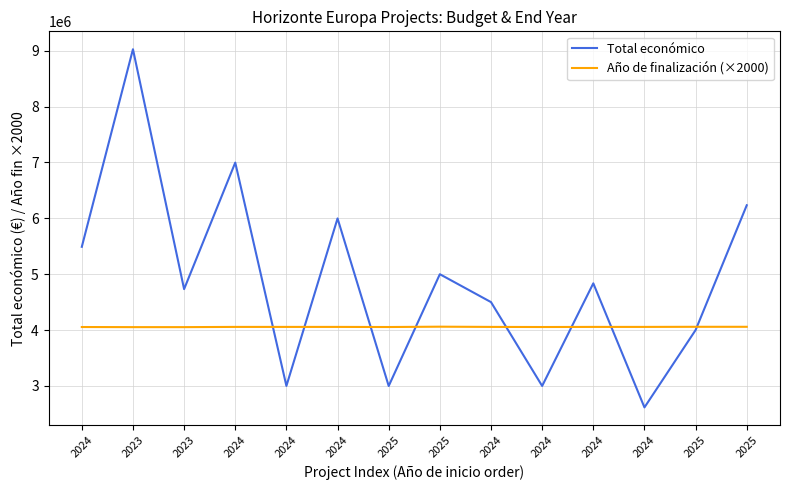

How many lines are shown in the chart?

2